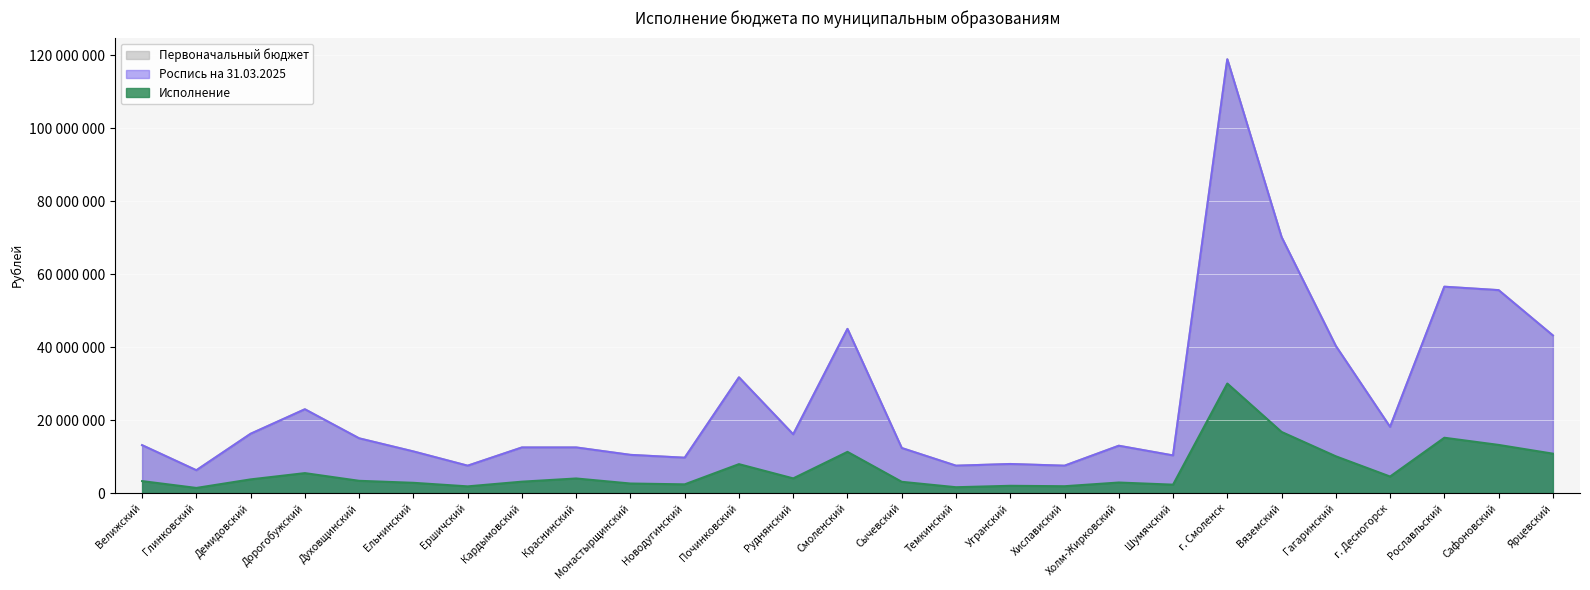

The Первоначальный бюджет series shows 2198556.5 at Ершичский. True or false?

False